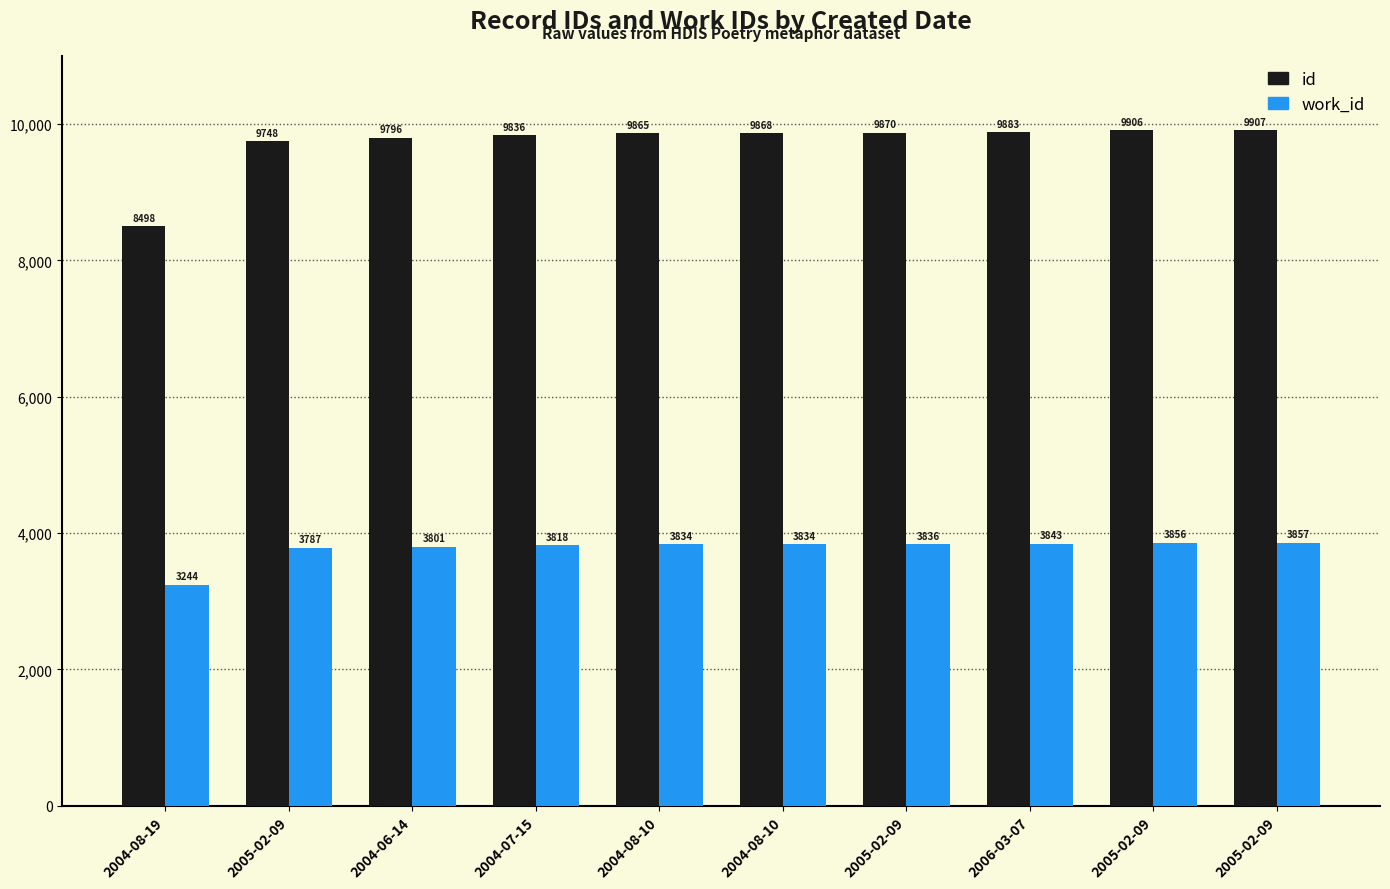

Reading left to right, extract all data points from this chart.

id: 8498	9748	9796	9836	9865	9868	9870	9883	9906	9907
work_id: 3244	3787	3801	3818	3834	3834	3836	3843	3856	3857